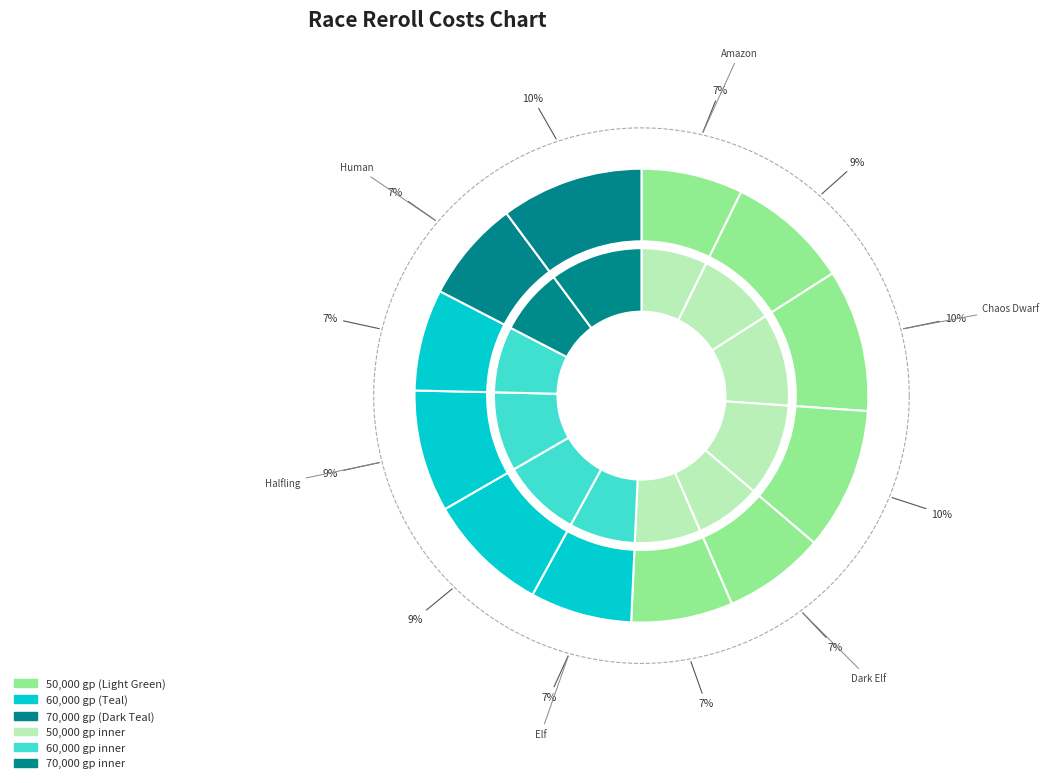

Which slice is the largest?

Chaos Dwarf